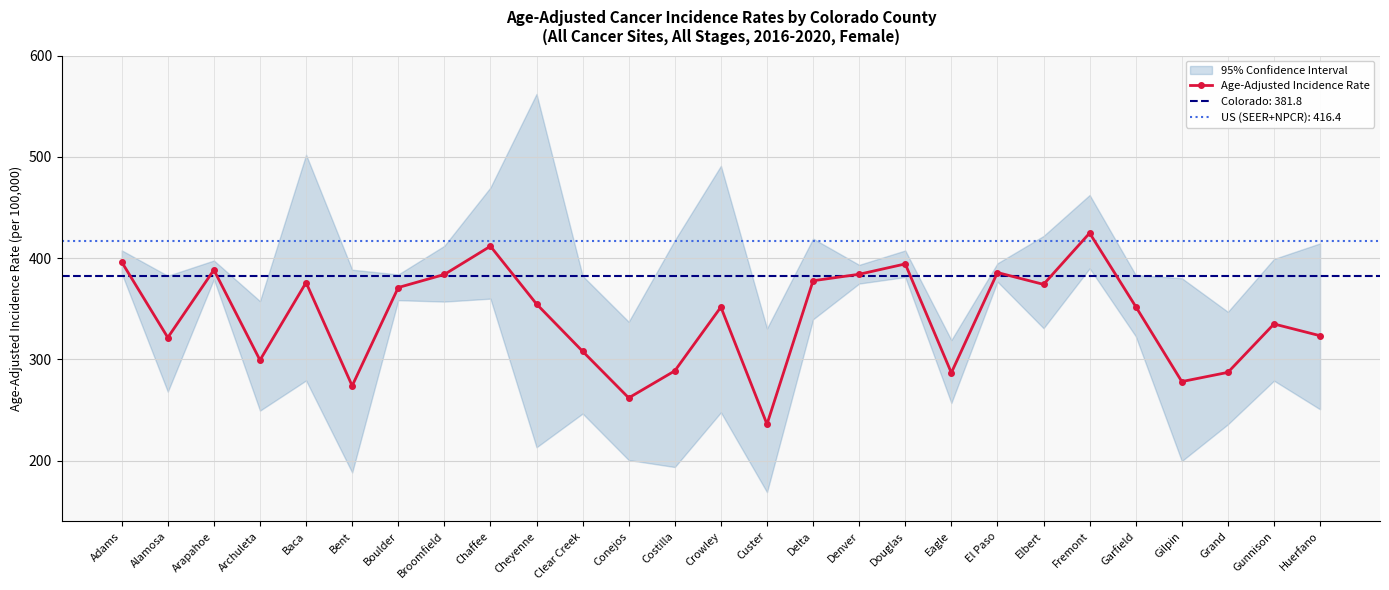

Where is the first local minimum?

Alamosa